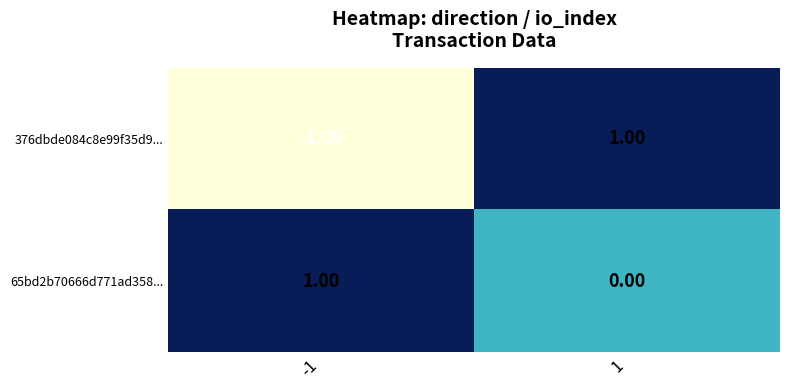

At -1, list the series in order from largest to smallest.

65bd2b70666d771ad358..., 376dbde084c8e99f35d9...